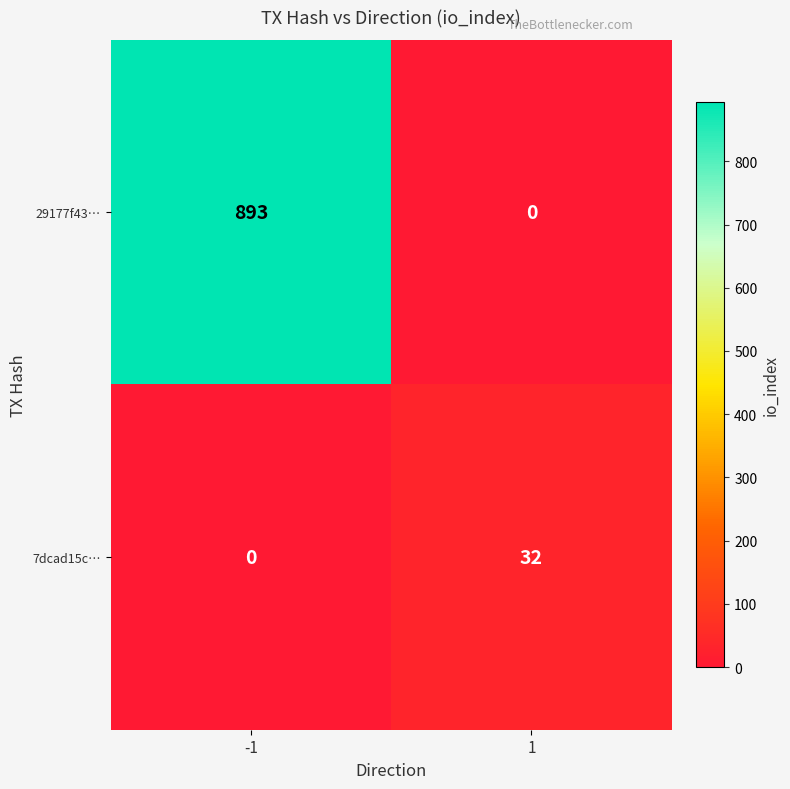

What is the spread (max minus min) of values at -1?

893